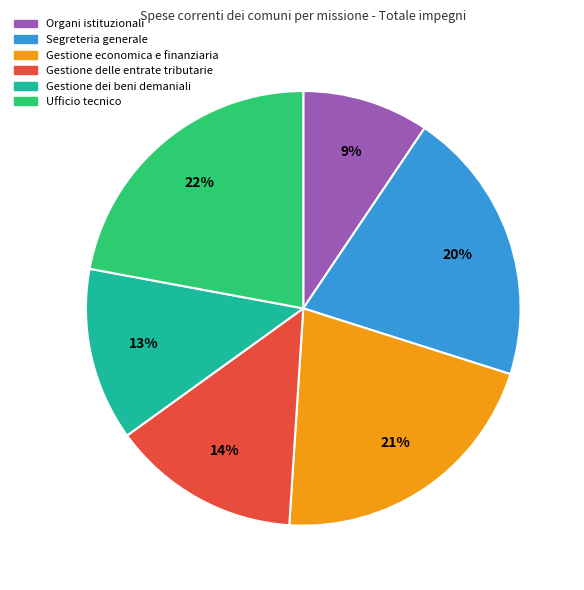

To the nearest percent, what is the difference between the Gestione delle entrate tributarie and Gestione economica e finanziaria slice percentages?

7%